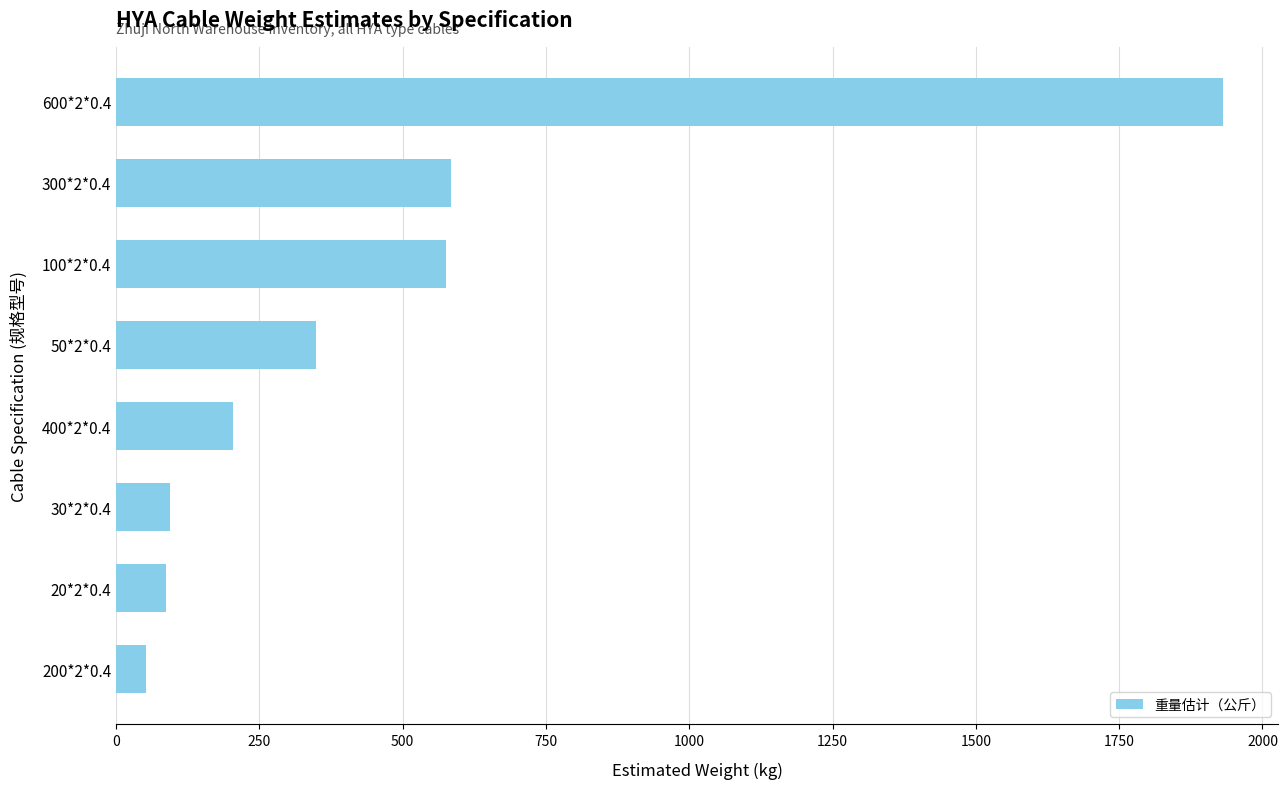

What is the value of the 6th bar from the top?

94.5